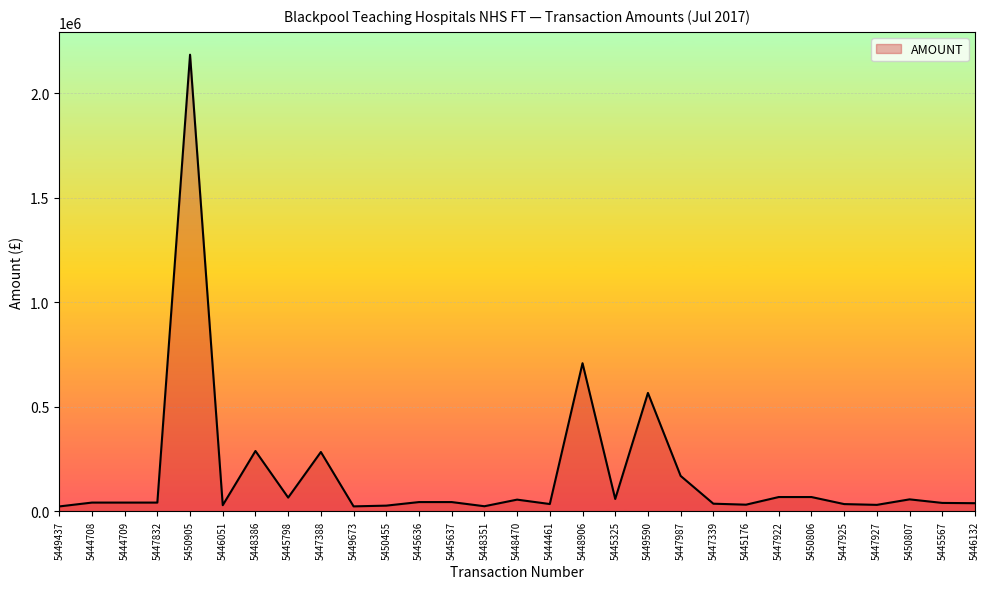

How many lines are shown in the chart?

1